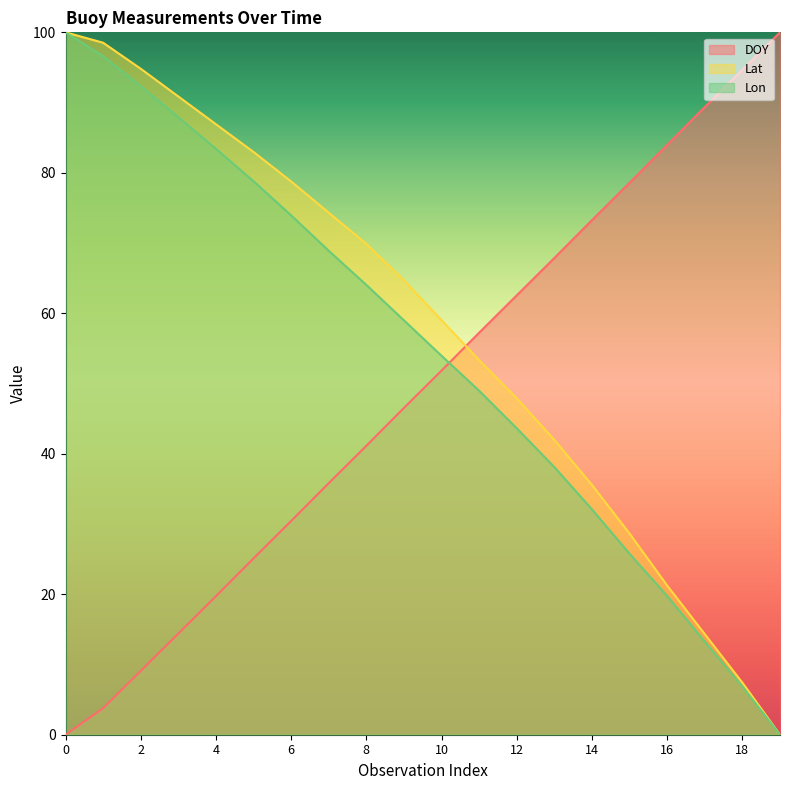

What is the difference between the highest and lowest values at 4?

67.2